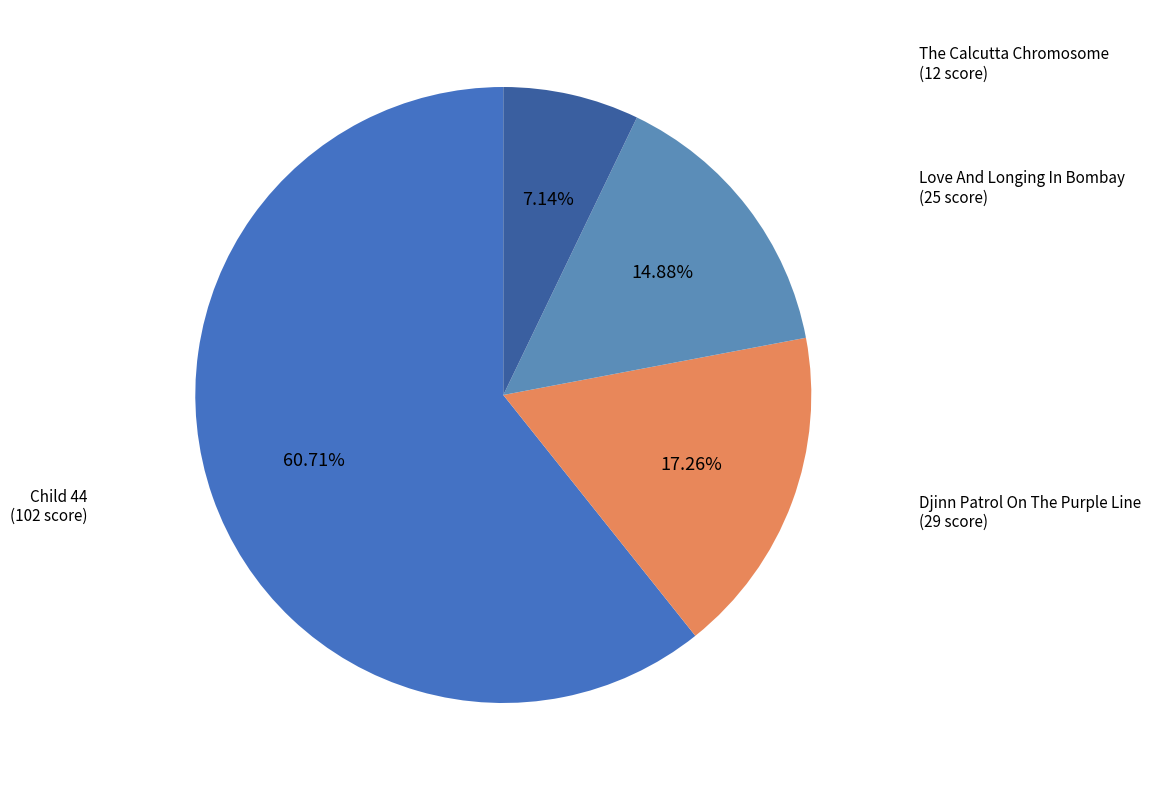

How many slices are in this pie chart?

4